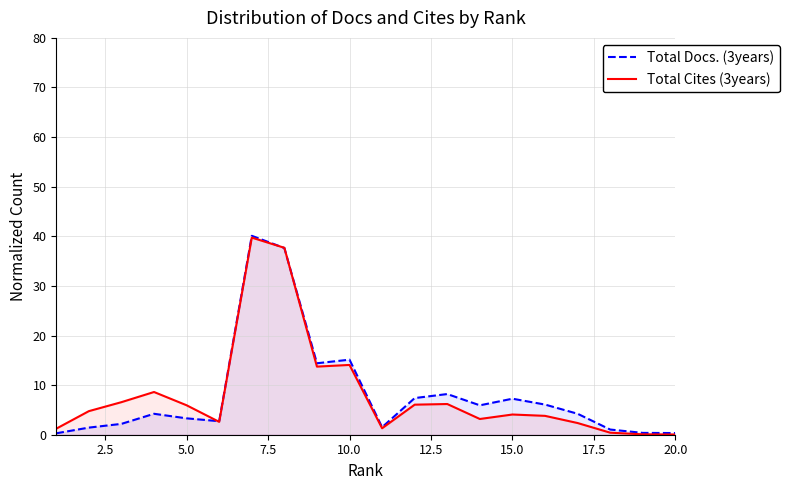

Count the number of data series in this chart.

2